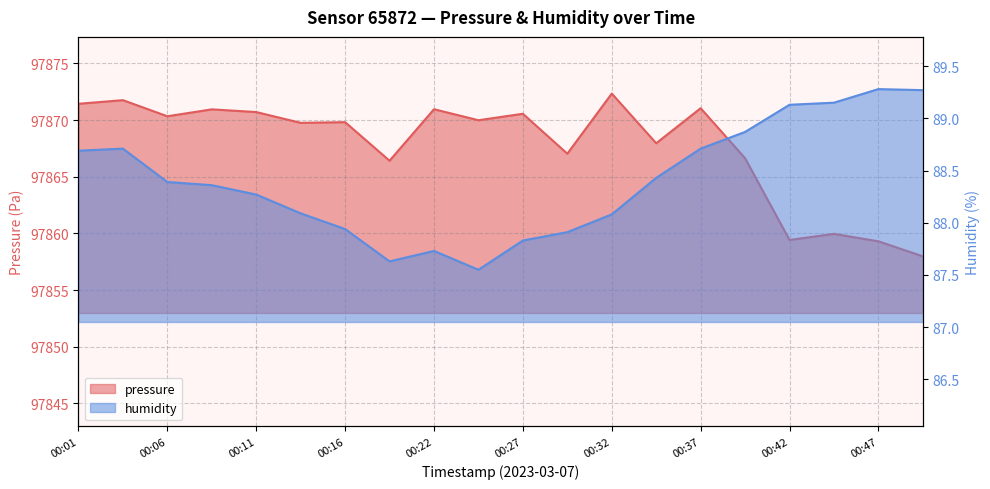

Reading left to right, transcribe all the data shown in this chart.

pressure: 00:01=97871.4	00:04=97871.8	00:06=97870.3	00:09=97870.9	00:11=97870.7	00:14=97869.8	00:16=97869.8	00:19=97866.4	00:22=97870.9	00:24=97870.0	00:27=97870.6	00:29=97867.0	00:32=97872.3	00:34=97867.9	00:37=97871.0	00:39=97866.6	00:42=97859.4	00:45=97860.0	00:47=97859.3	00:50=97858.0
humidity: 00:01=88.7	00:04=88.7	00:06=88.4	00:09=88.4	00:11=88.3	00:14=88.1	00:16=87.9	00:19=87.6	00:22=87.7	00:24=87.5	00:27=87.8	00:29=87.9	00:32=88.1	00:34=88.4	00:37=88.7	00:39=88.9	00:42=89.1	00:45=89.2	00:47=89.3	00:50=89.3